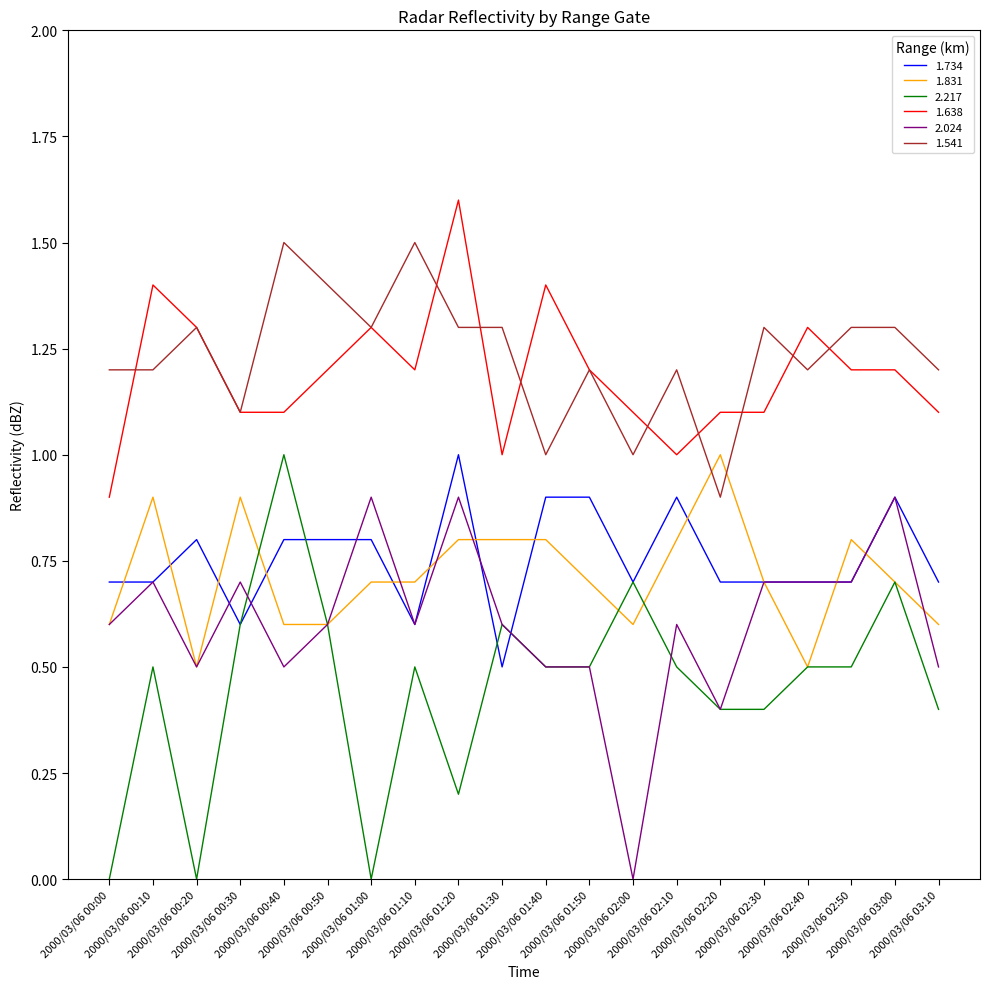

What is the total value across all series at 2000/03/06 00:30?

5.0